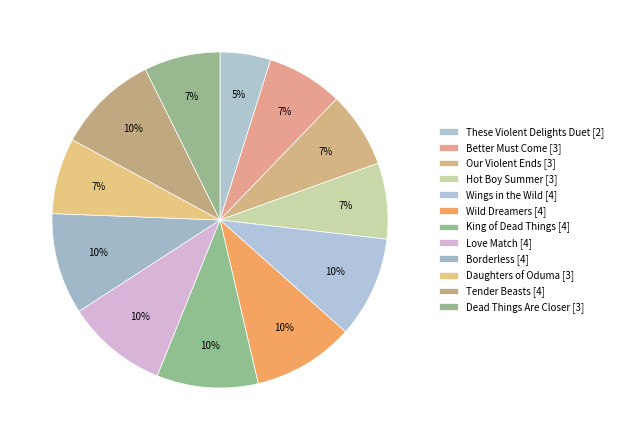

To the nearest percent, what is the combined percentage of King of Dead Things and Better Must Come?

17%